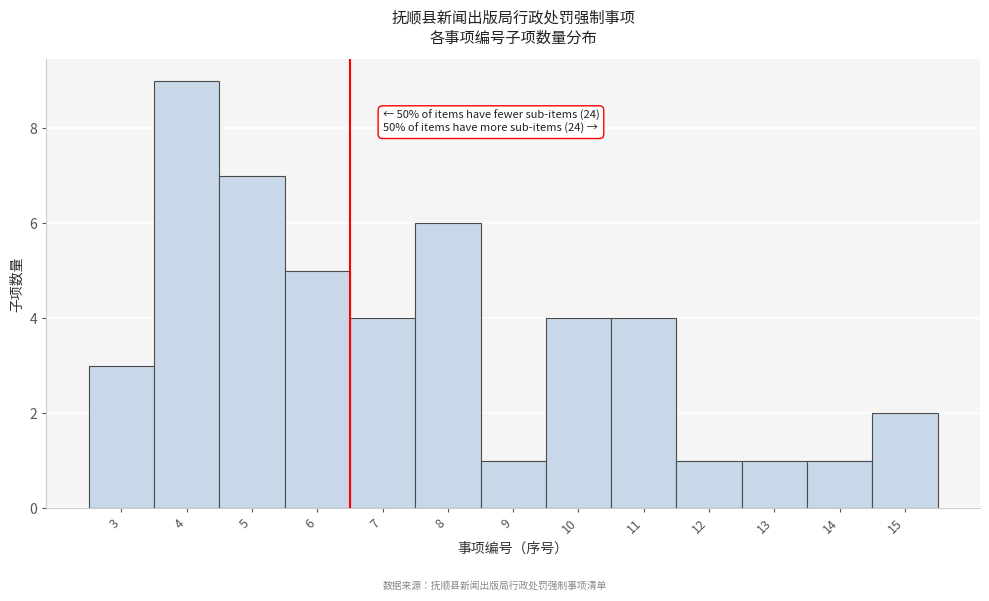

Over which range of the x-axis is the bar tallest?

3.5 to 4.5